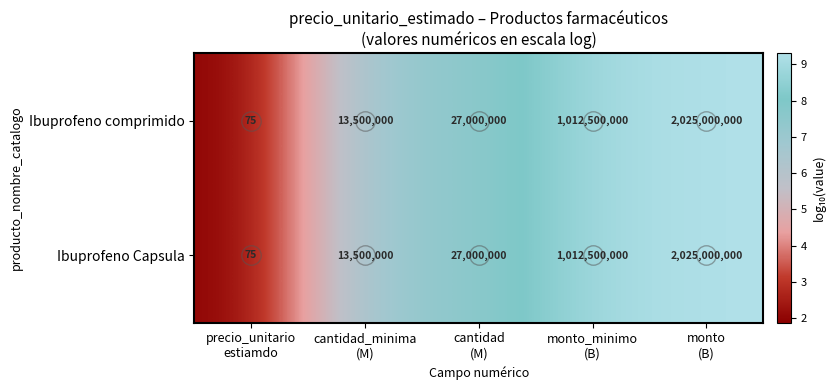

What value does the Ibuprofeno comprimido series have at precio_unitario estiamdo?

1.9